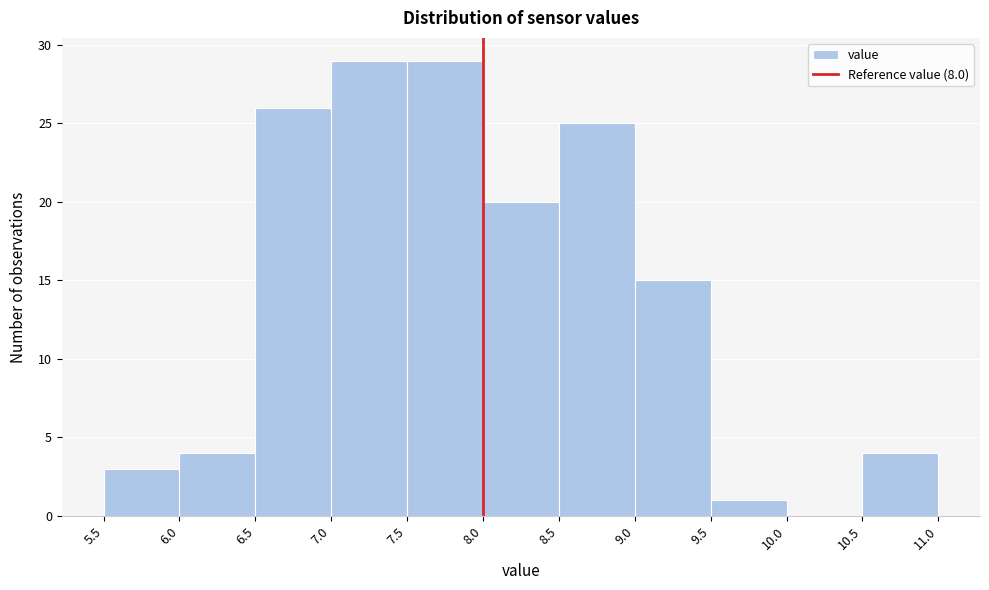

Reading left to right, transcribe this chart: for each bar, give the range it covers on the x-axis and its height. The values are not printed on the chart, so give them approximately, as read against the axis.

5.5 to 6.0: 3
6.0 to 6.5: 4
6.5 to 7.0: 26
7.0 to 7.5: 29
7.5 to 8.0: 29
8.0 to 8.5: 20
8.5 to 9.0: 25
9.0 to 9.5: 15
9.5 to 10.0: 1
10.0 to 10.5: 0
10.5 to 11.0: 4